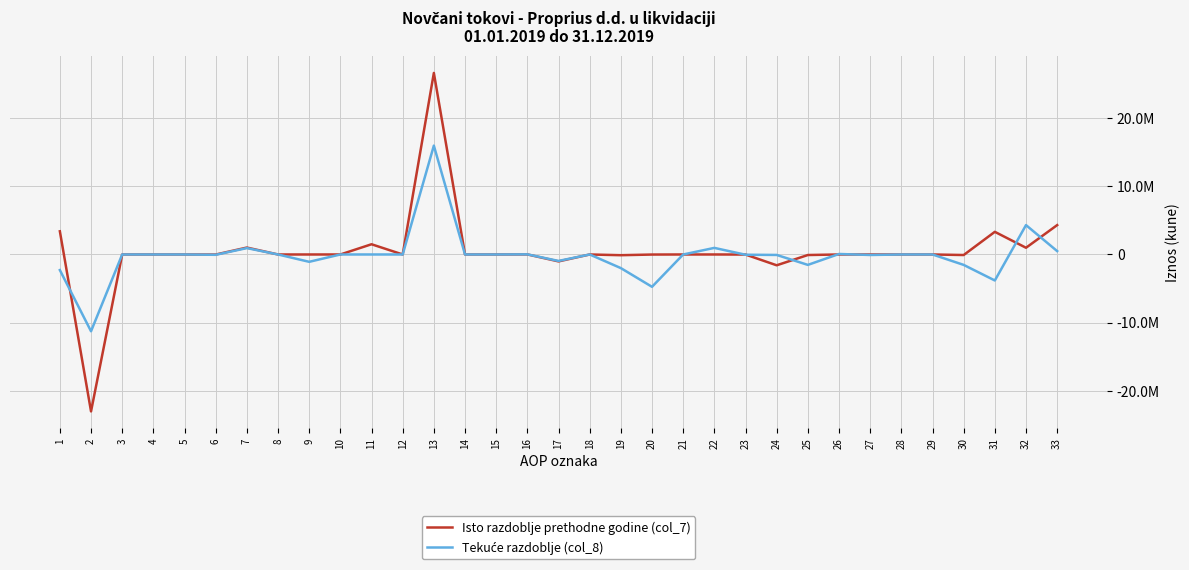

The value of Tekuće razdoblje (col_8) at 4 is 0. True or false?

True